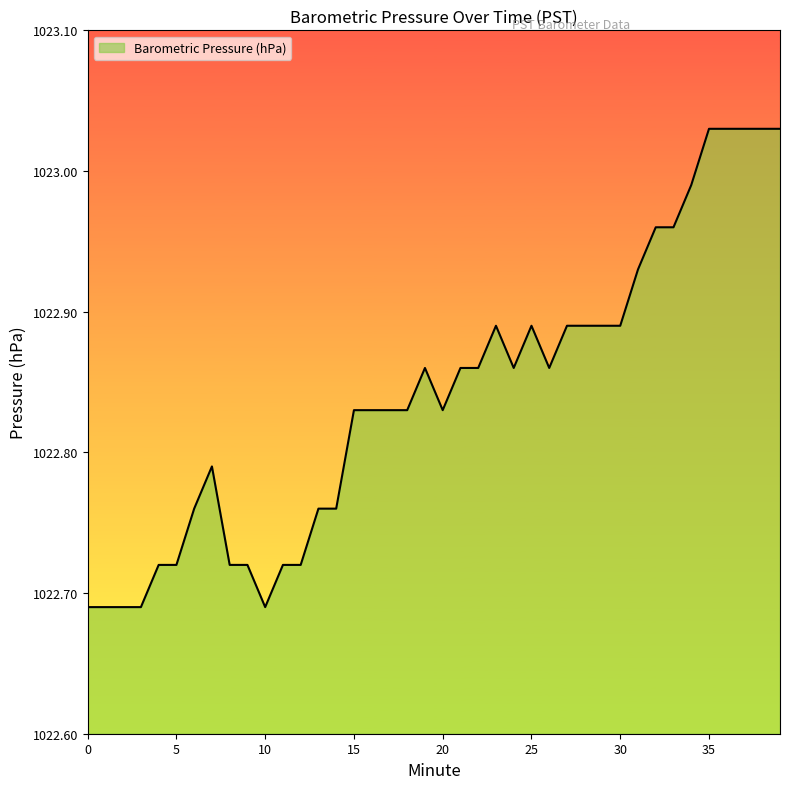

What is the difference between the maximum and minimum values?

0.3